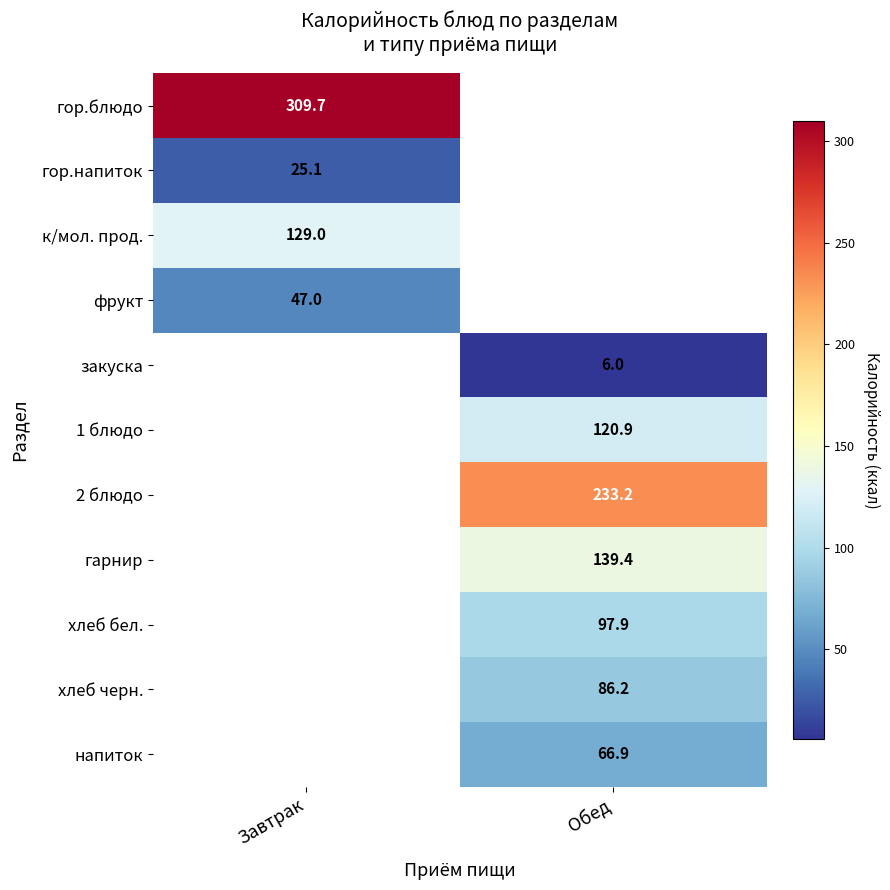

Is it true that гор.напиток equals 38.2 at Завтрак?

False